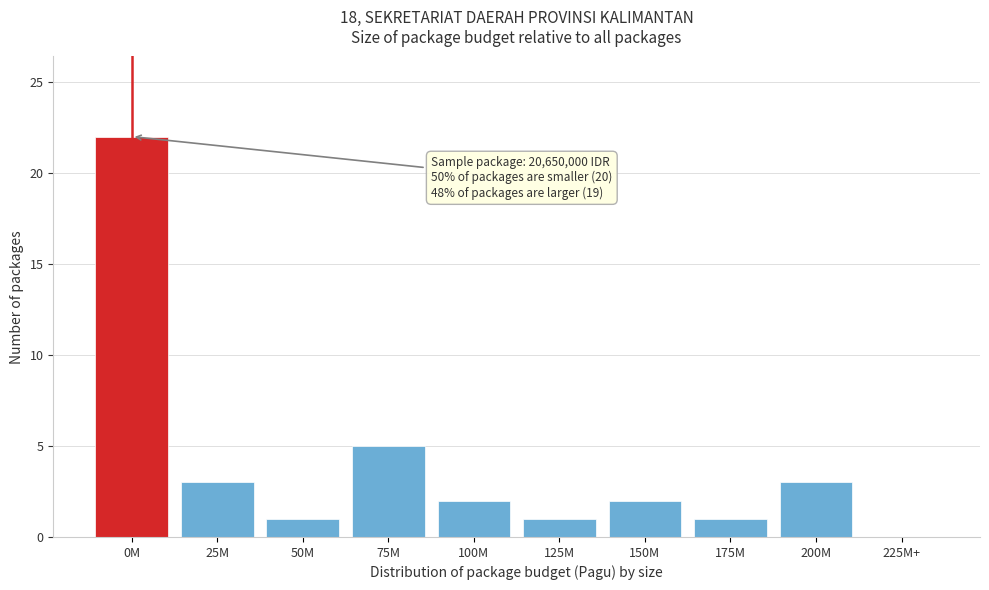

Reading left to right, list all the values displayed in this chart.

0M=22	25M=3	50M=1	75M=5	100M=2	125M=1	150M=2	175M=1	200M=3	225M+=0